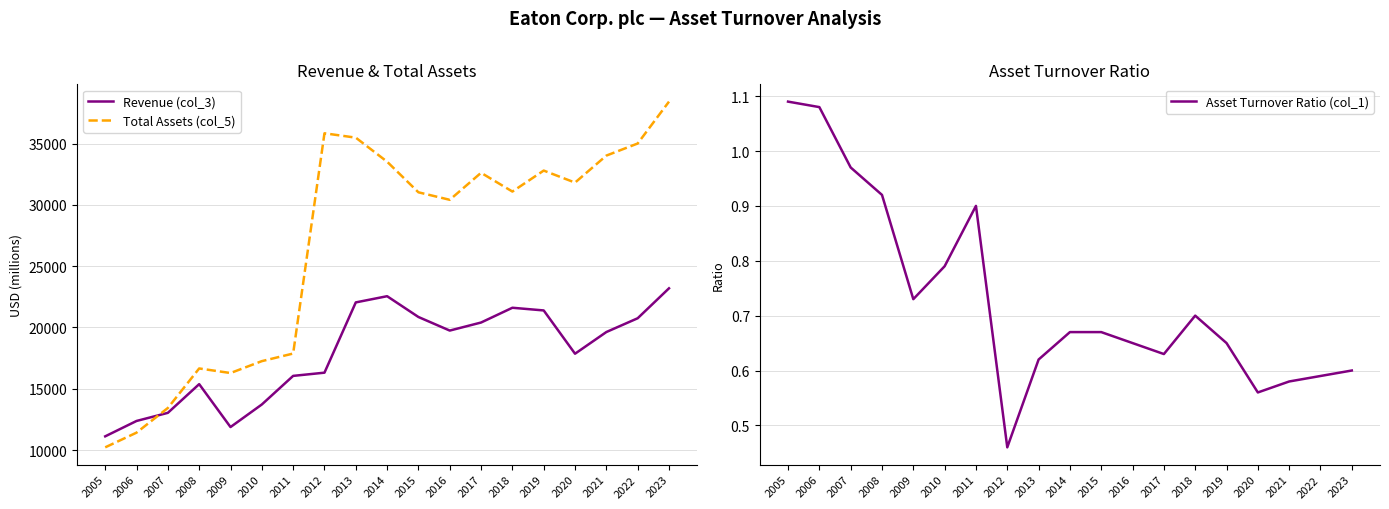

Which series has the largest range (max minus min)?

Total Assets (col_5)